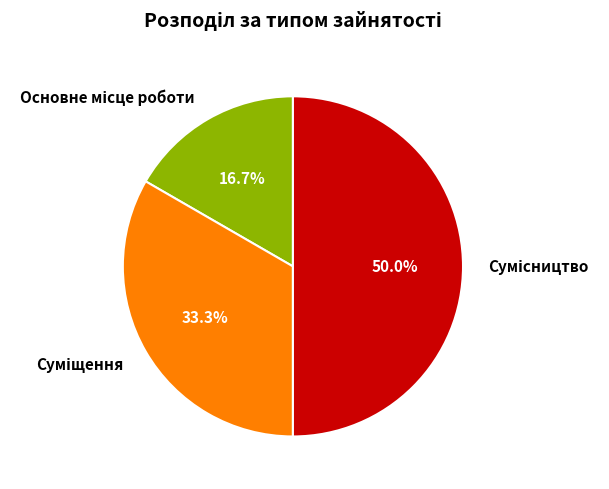

What is the ratio of the value at Суміщення to the value at Основне місце роботи?

2.0